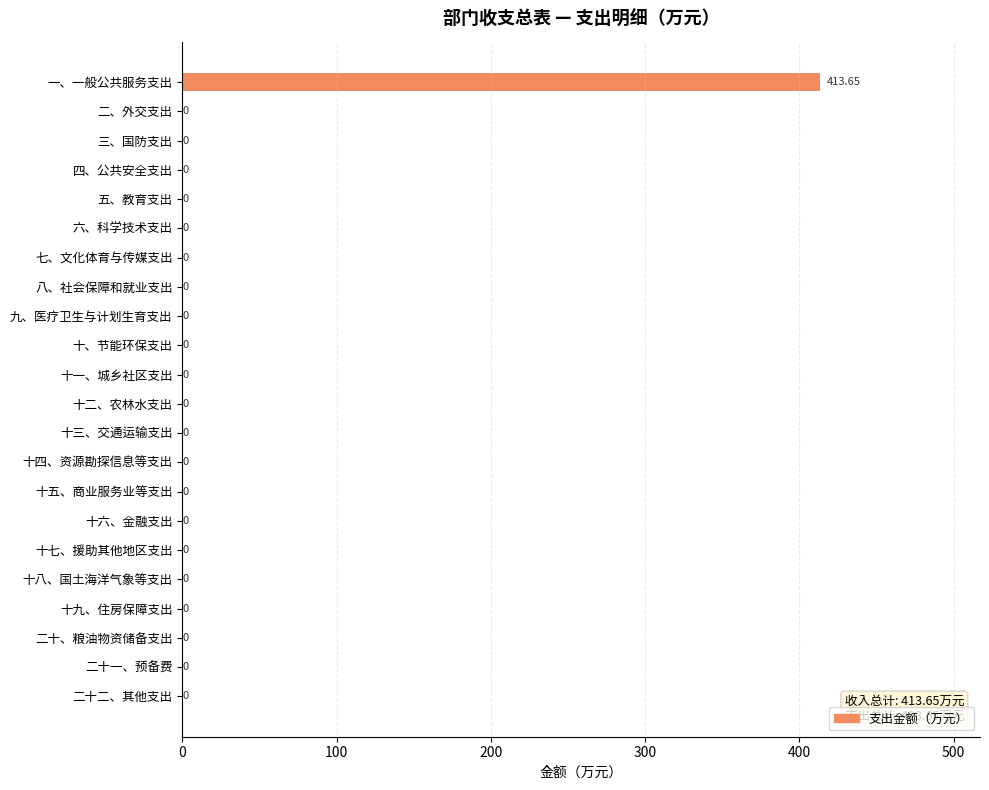

Which label corresponds to the largest value in the chart?

一、一般公共服务支出